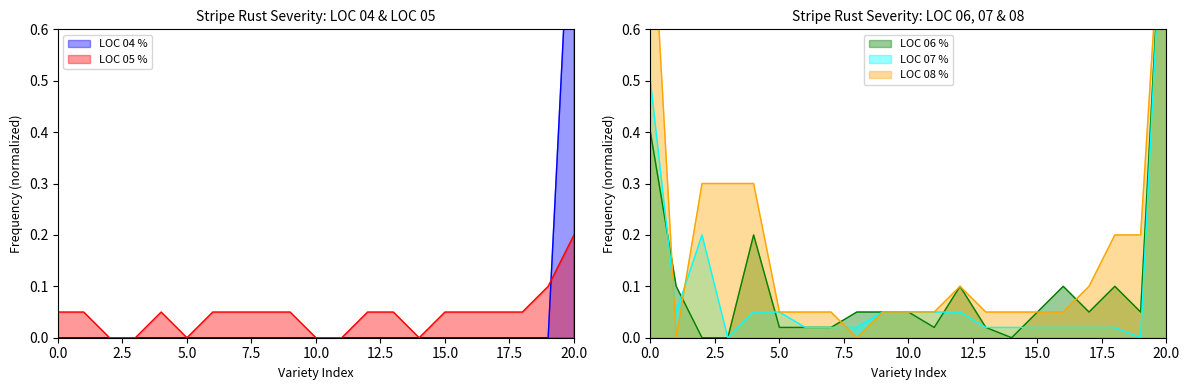

The LOC 08 % series shows 0.1 at Lightning. True or false?

False